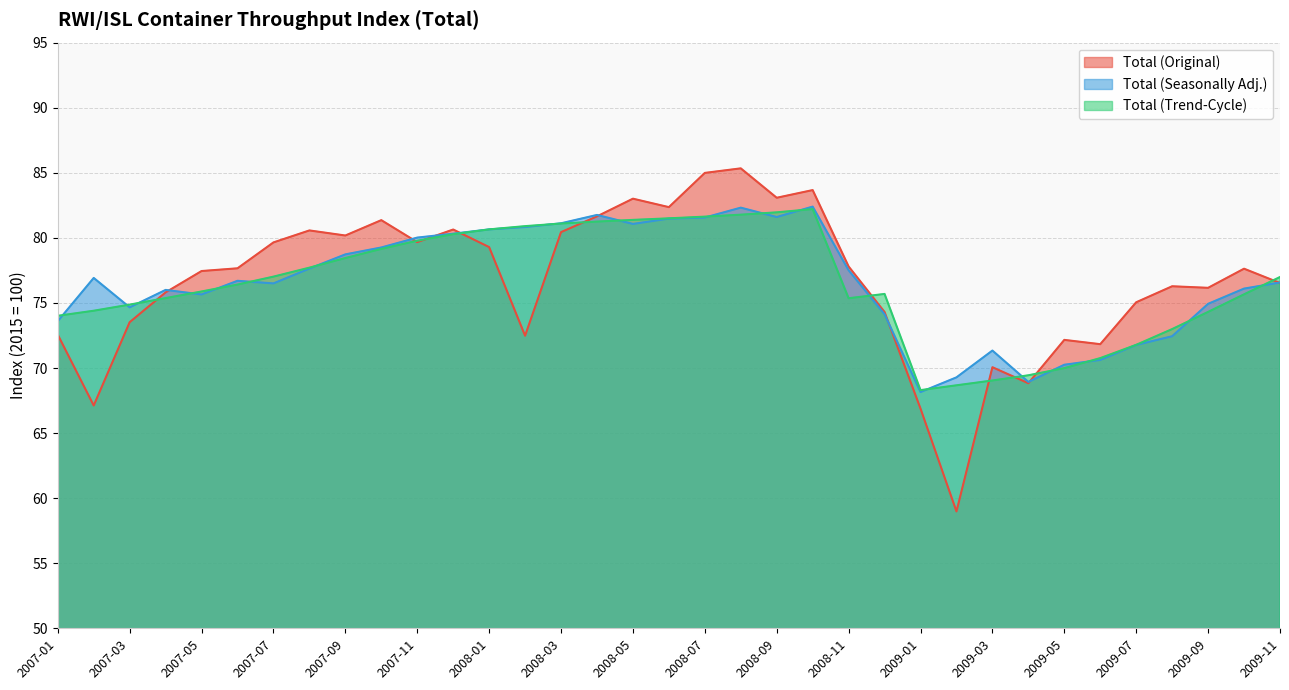

How many lines are shown in the chart?

3